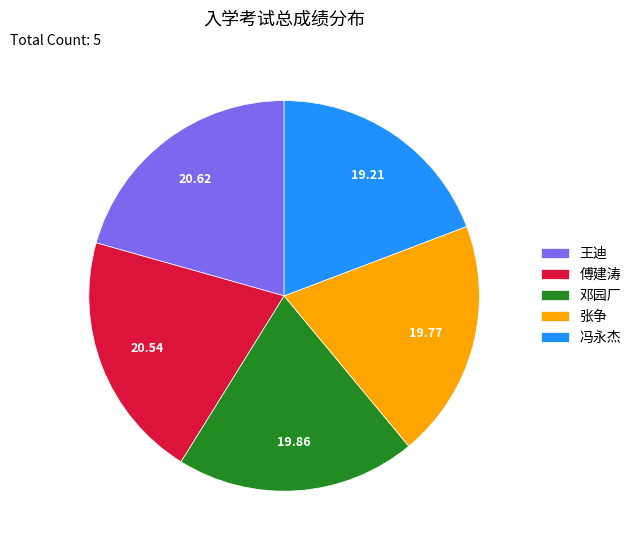

How many slices are in this pie chart?

5